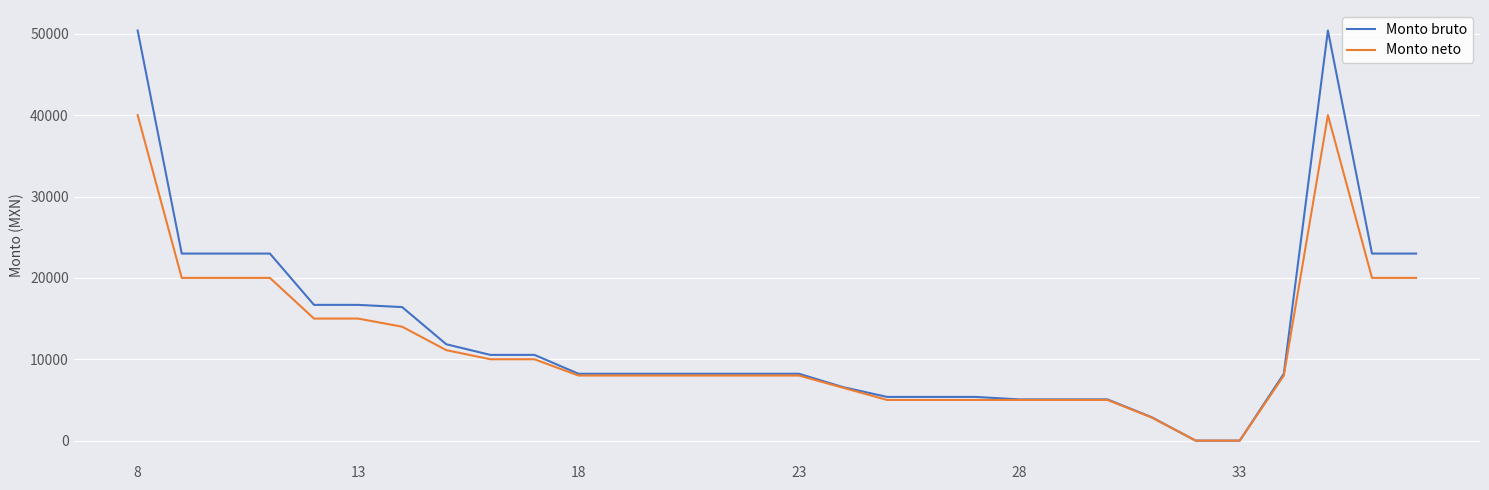

What are all the series names shown in the legend?

Monto bruto, Monto neto